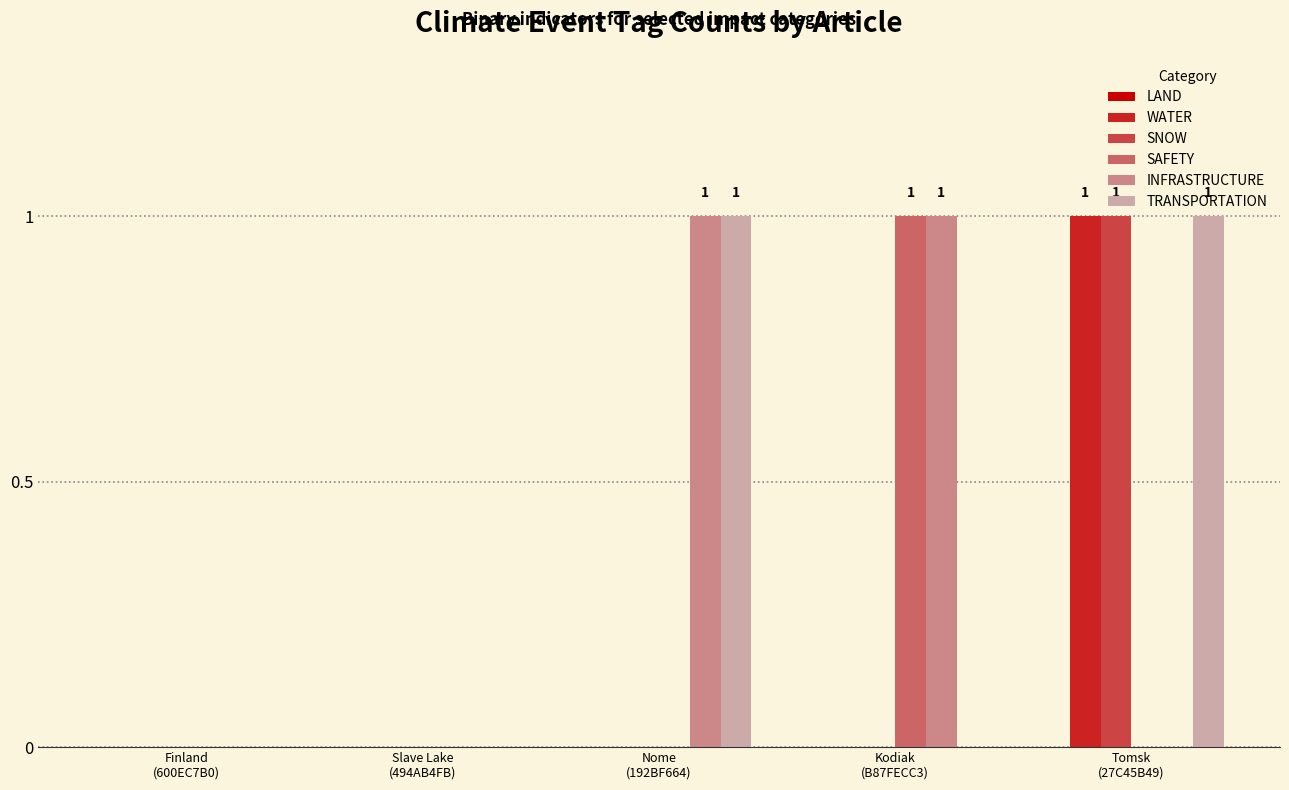

Does the chart contain stacked bars?

No